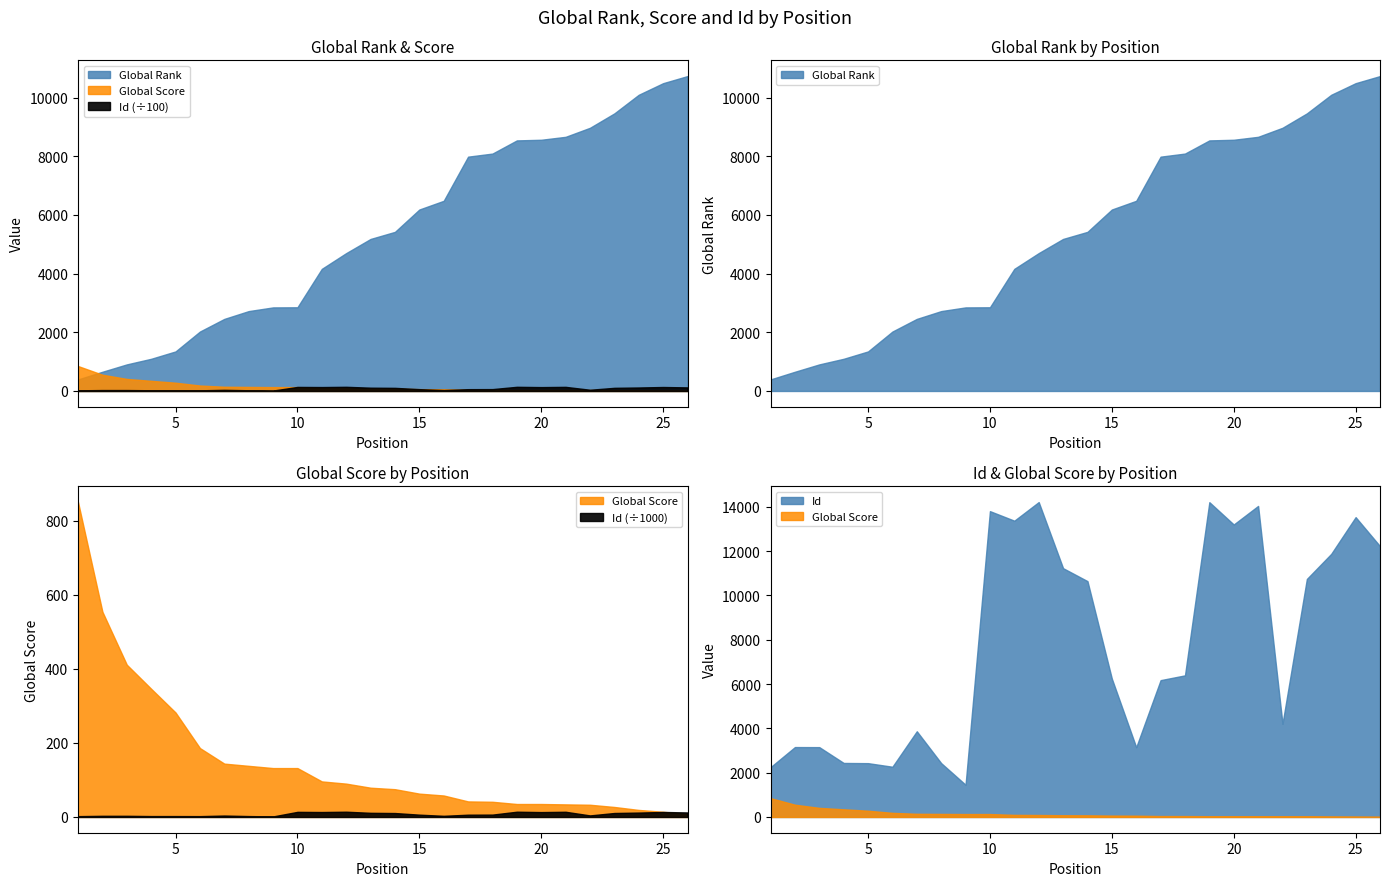

Between 14 and 9, which is larger?

14